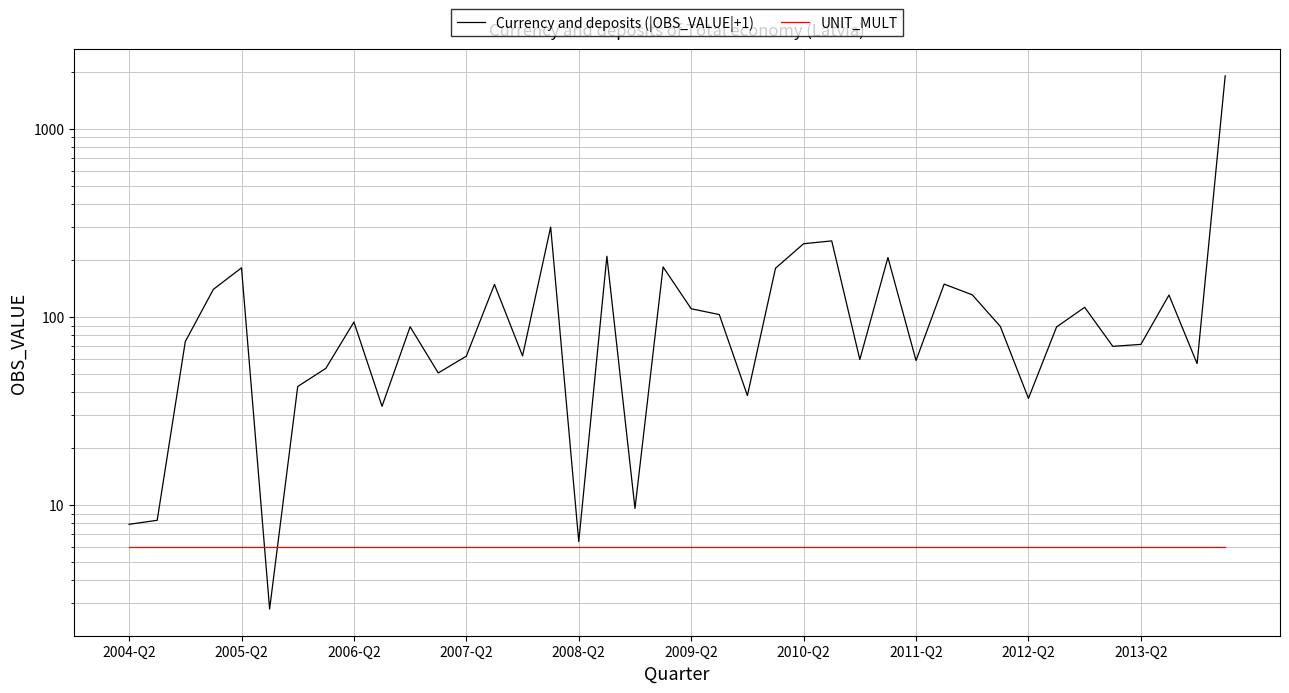

How many categories are shown in the chart?

40